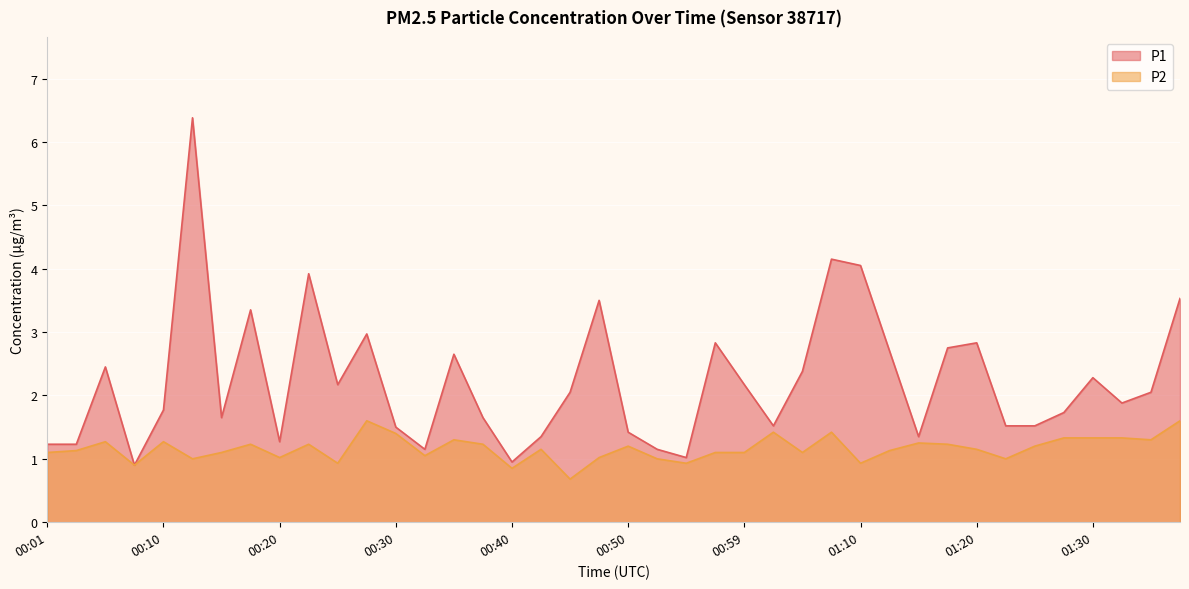

What are all the series names shown in the legend?

P1, P2